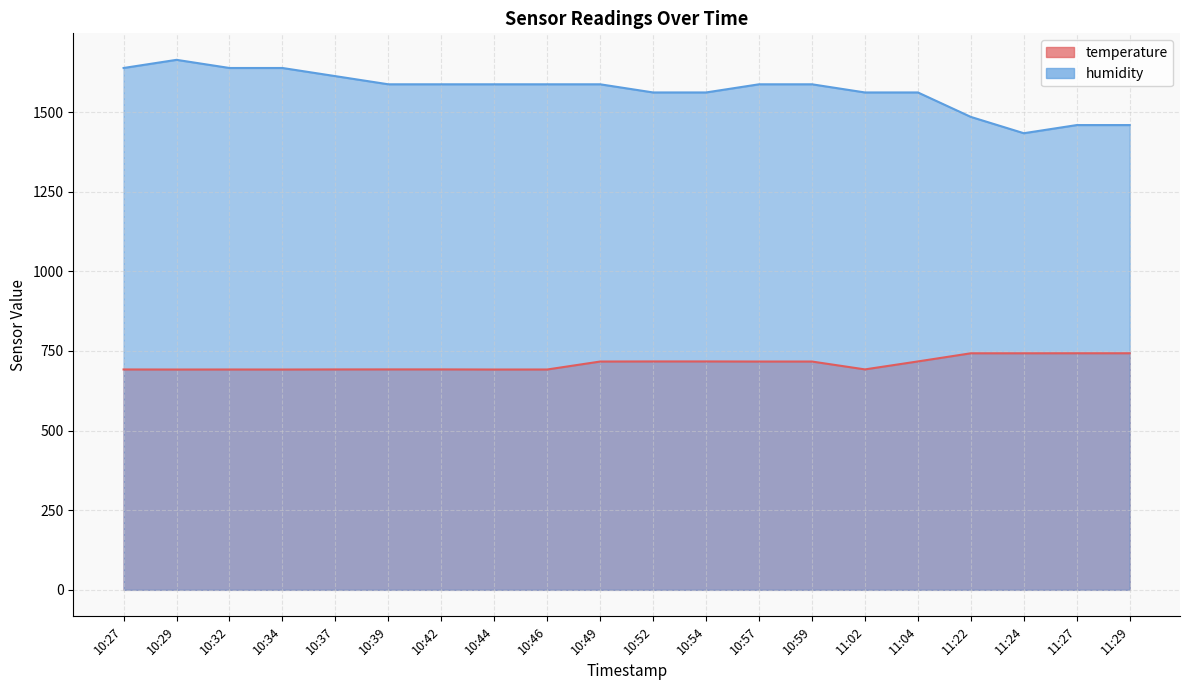

What is the label of the 19th point from the right?

10:29